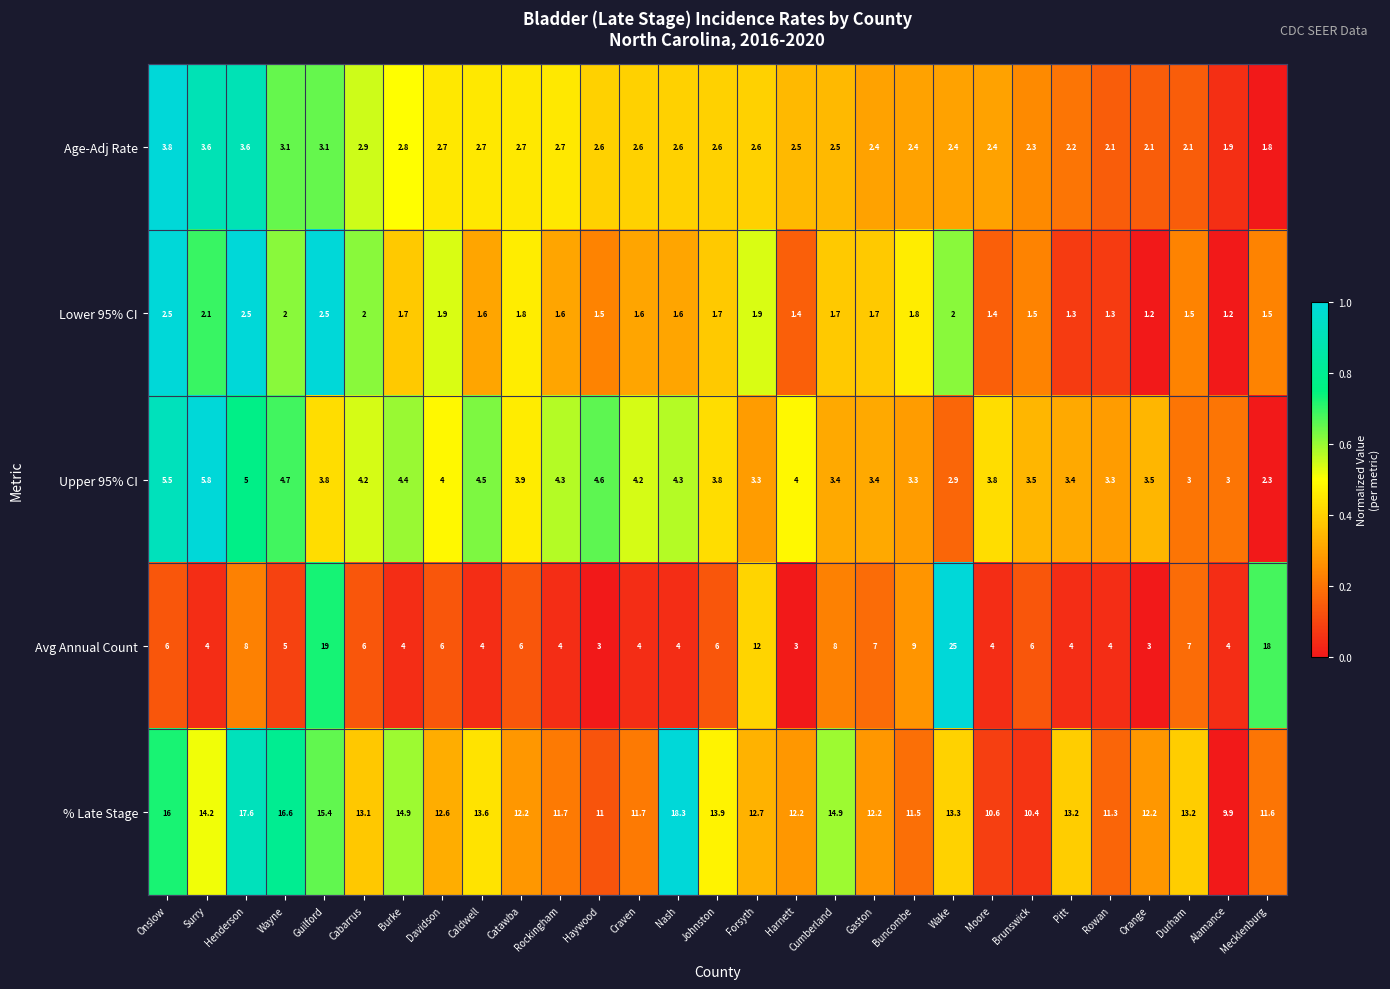

Which category has the highest value across all series?

Wake